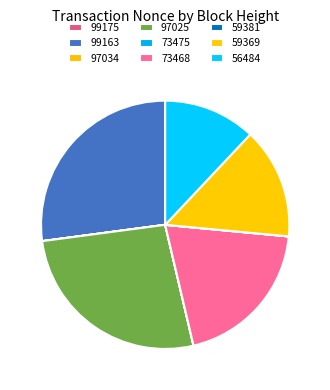

Does any single category account for the majority?

No